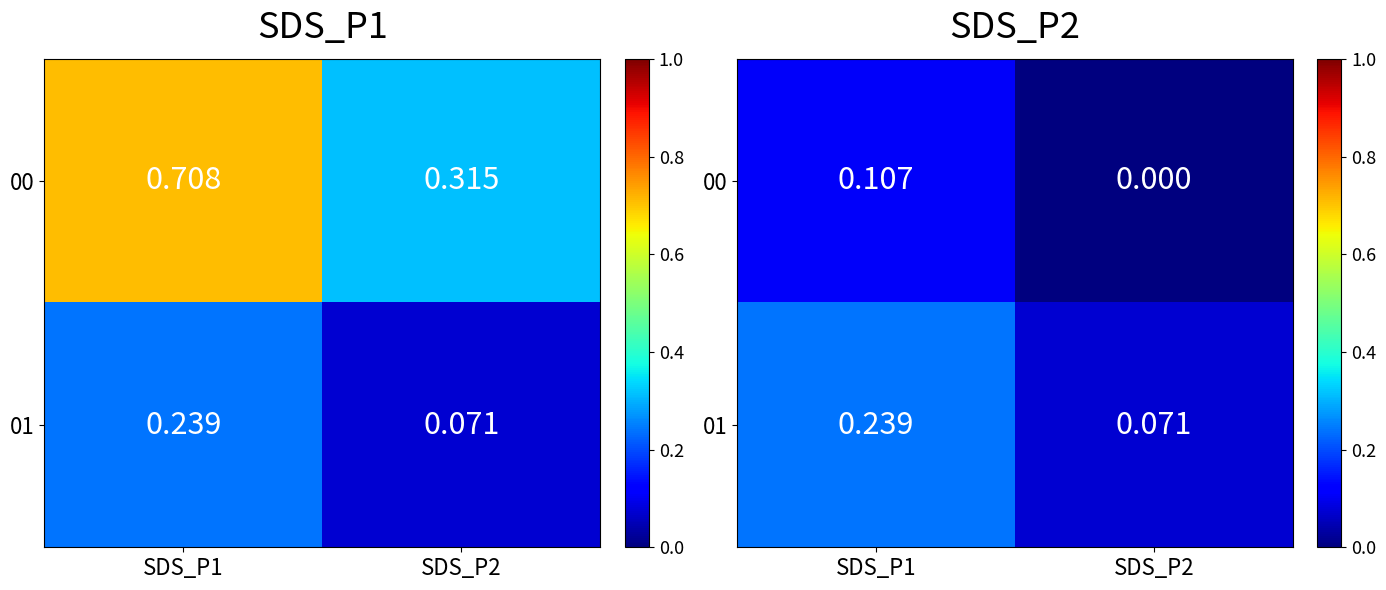

True or false: 01 has a value of 0.1 at SDS_P2.

True